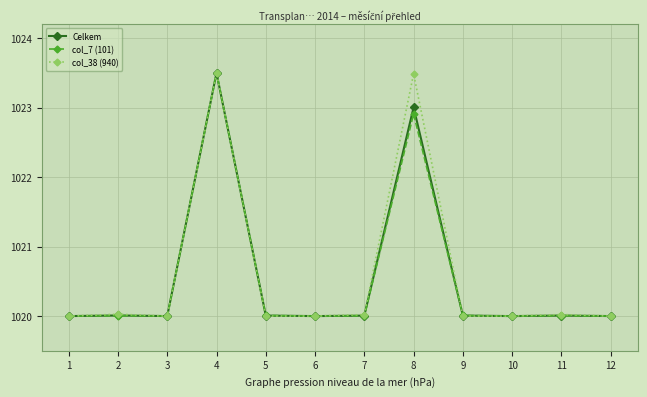

Does the chart display data point markers on the line(s)?

Yes